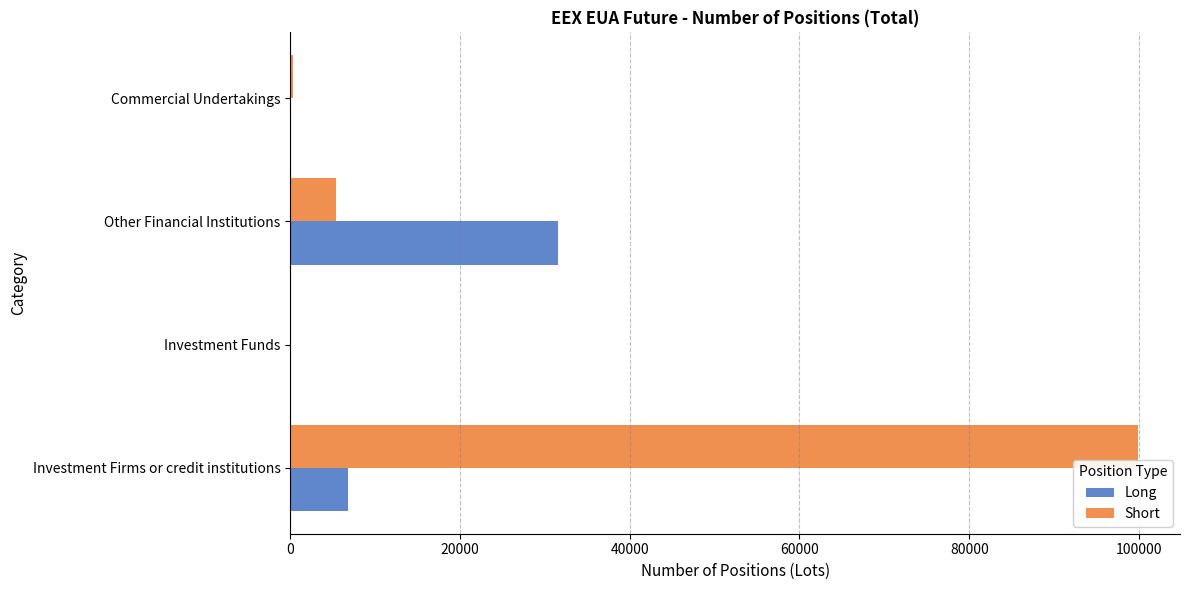

At which category is the sum across all series the highest?

Investment Firms or credit institutions